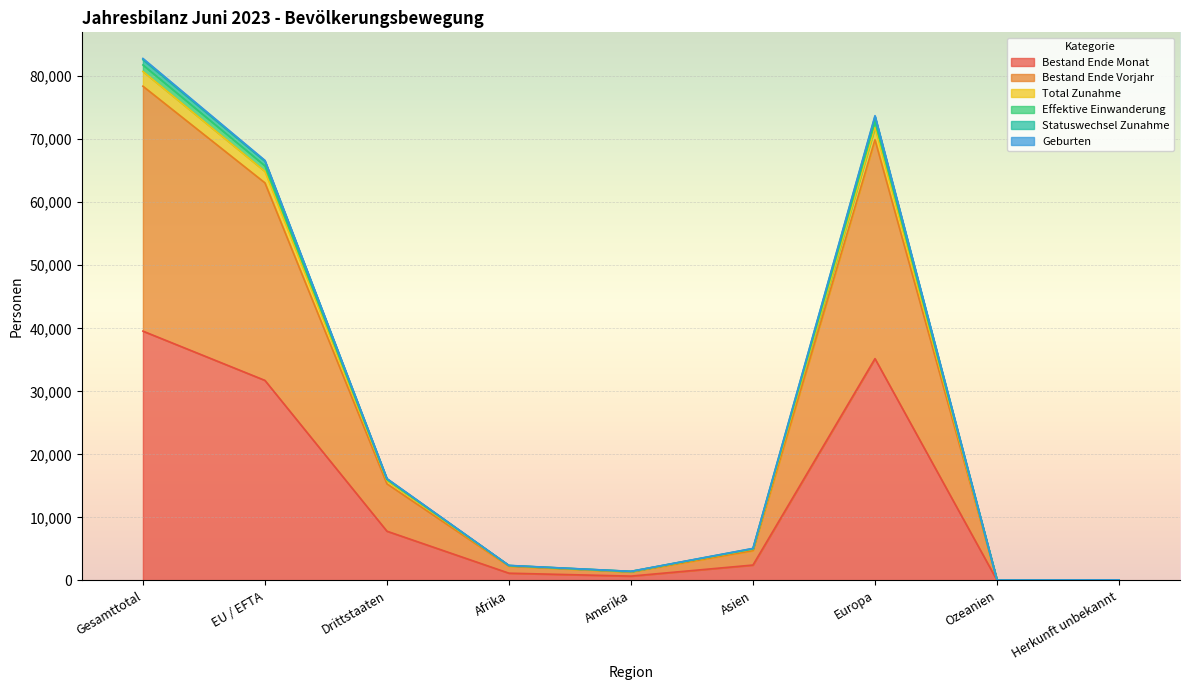

At which category is the sum across all series the highest?

Gesamttotal